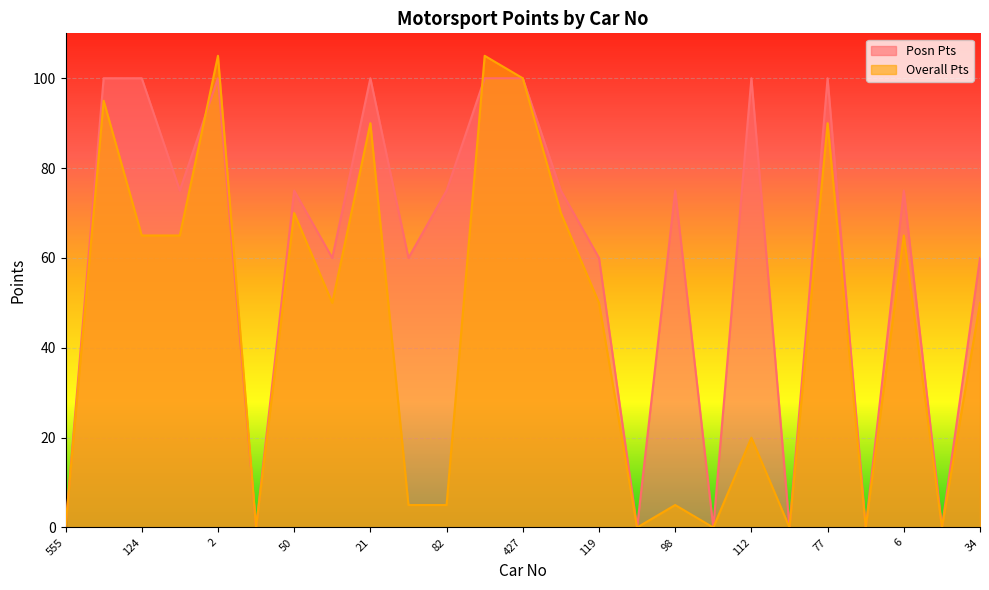

How many values in the Posn Pts series are below 75?

11